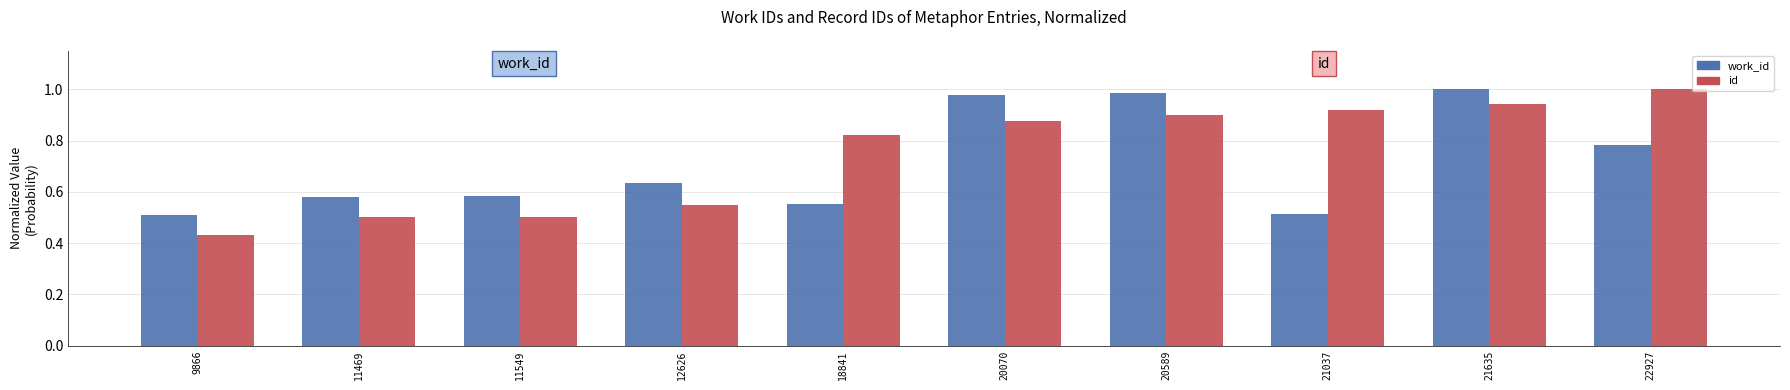

The id series shows 0.9 at 20589. True or false?

True